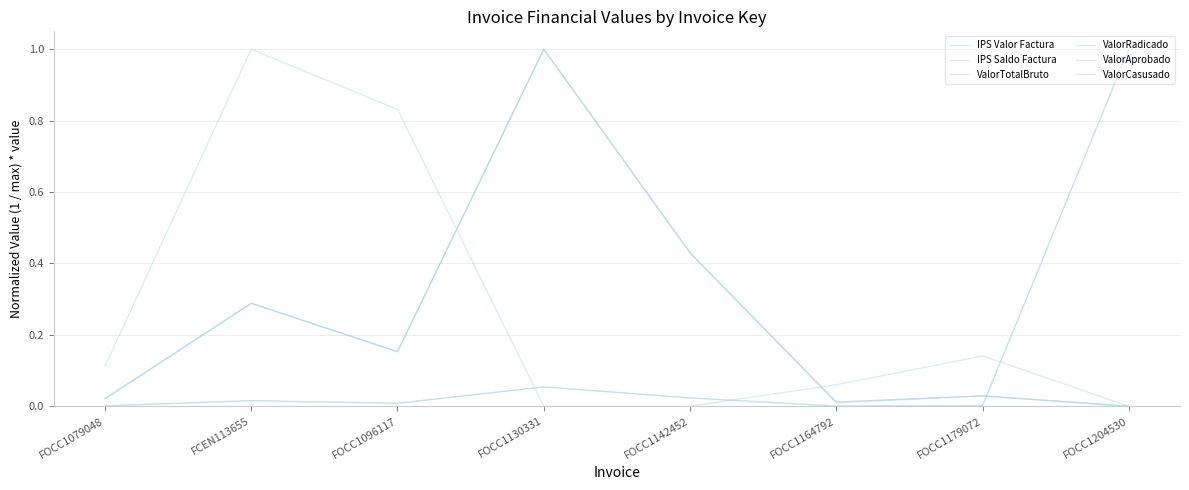

Does the chart display data point markers on the line(s)?

No